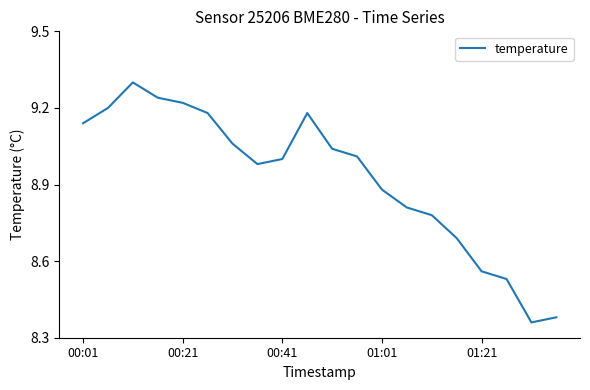

What is the greatest value displayed?

9.3